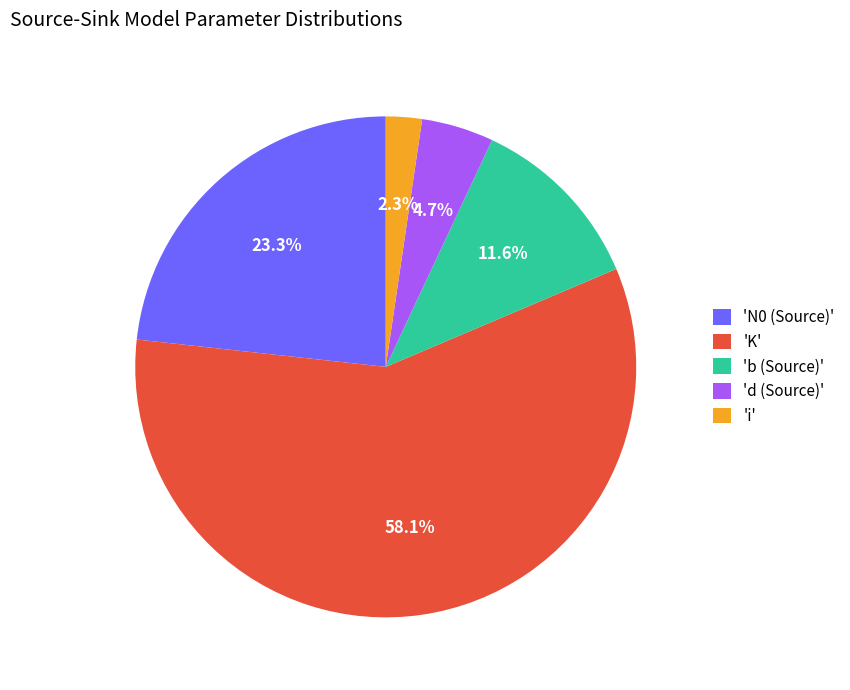

Is there any slice that represents more than half of the pie?

Yes